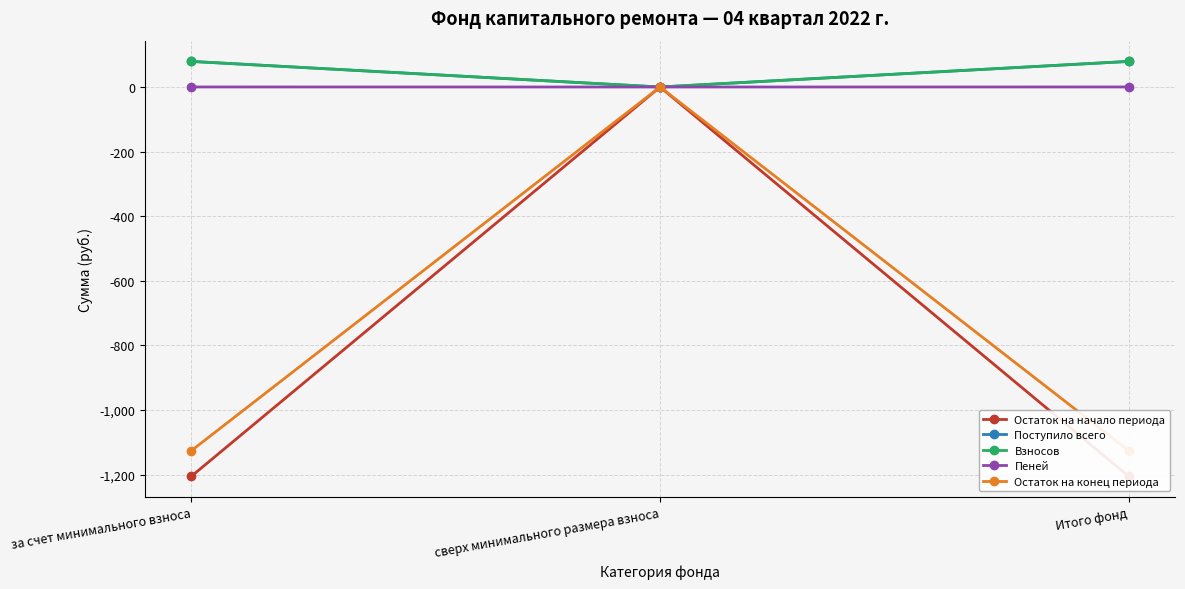

Read the Остаток на конец периода value at Итого фонд.

-1125.5